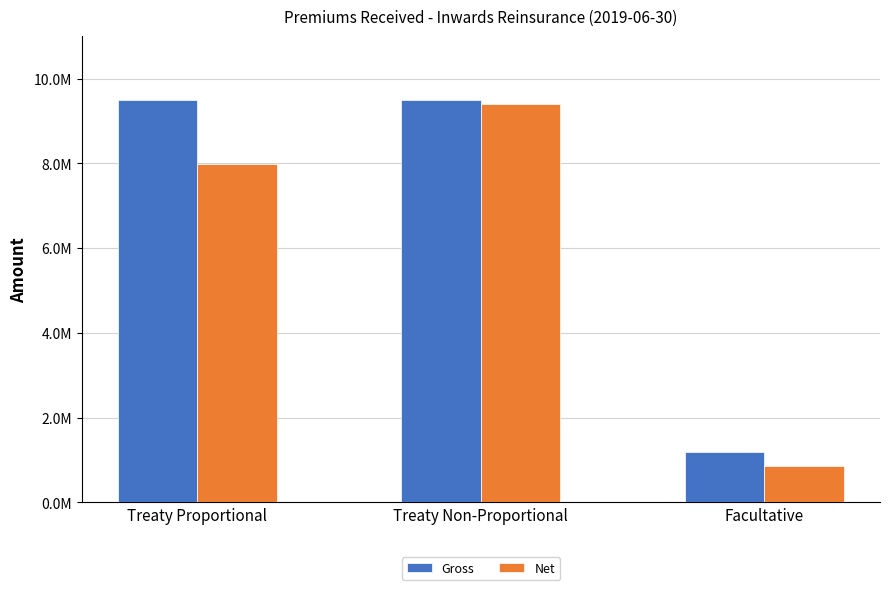

What is the average value of the Net series?

6084736.7